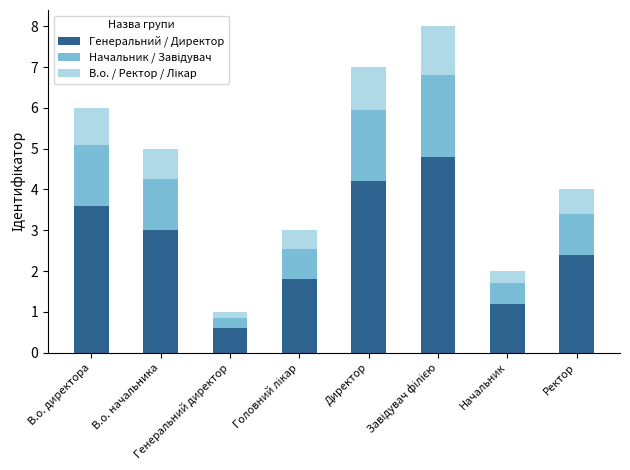

At which label does Генеральний / Директор first exceed 3?

В.о. директора